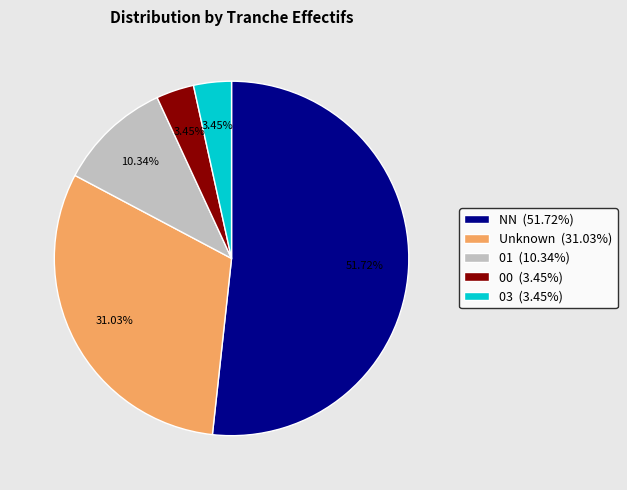

Combined, do Unknown (31.03%) and 00 (3.45%) account for over 50%?

No